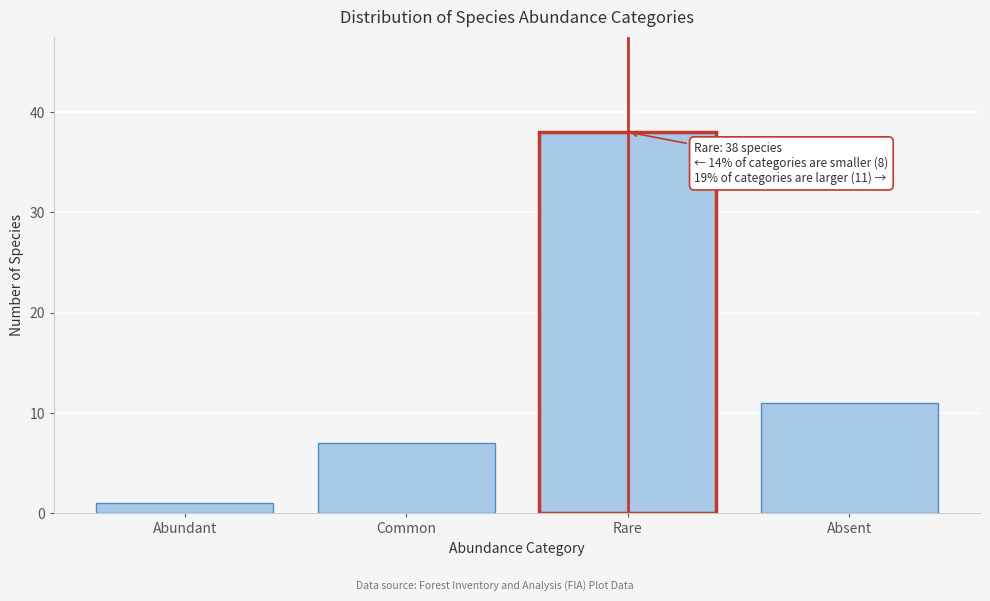

Reading right to left, what are all the values shown in this chart?

Absent=11	Rare=38	Common=7	Abundant=1